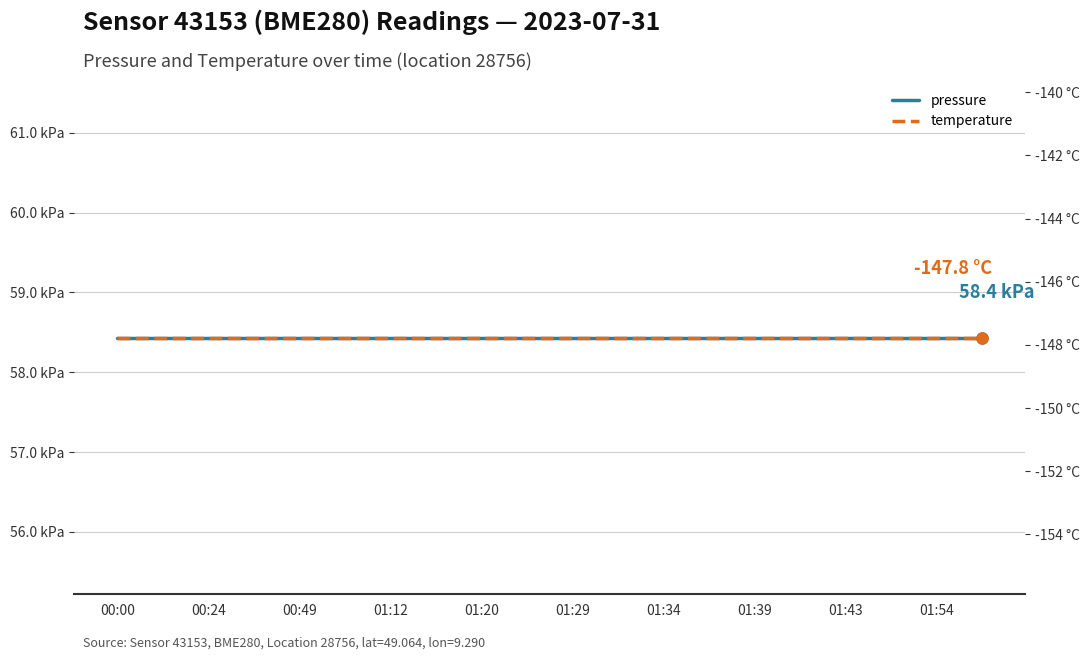

The value of temperature at 01:54 is -204.0. True or false?

False